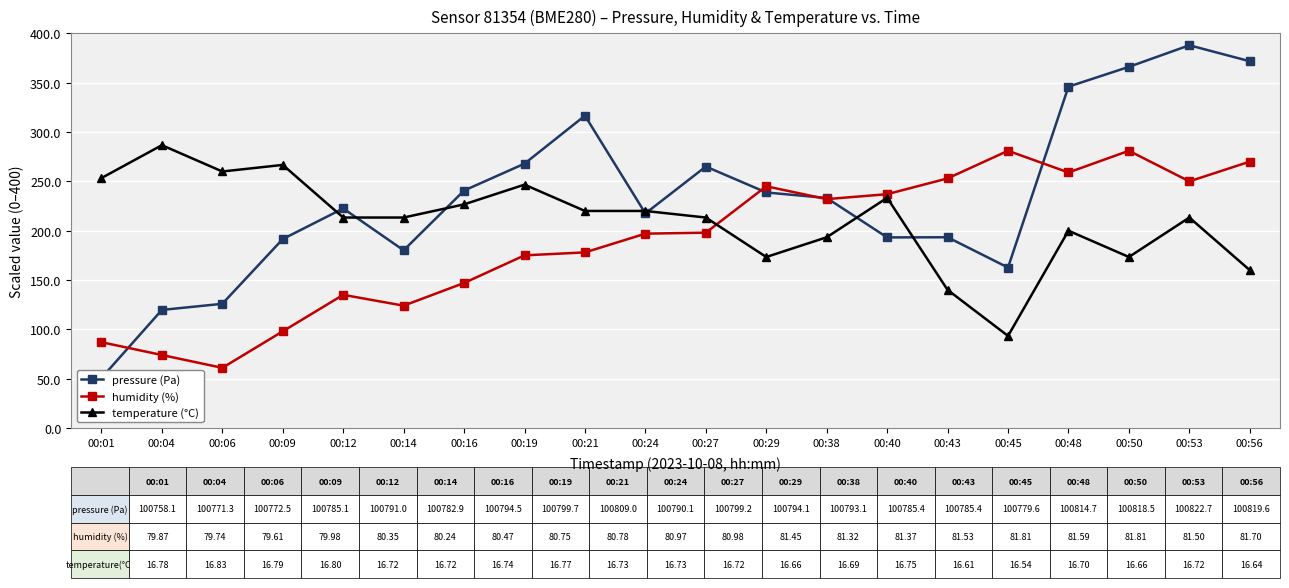

List the labels in order of humidity (%) value, largest first.

00:45, 00:50, 00:56, 00:48, 00:43, 00:53, 00:29, 00:40, 00:38, 00:27, 00:24, 00:21, 00:19, 00:16, 00:12, 00:14, 00:09, 00:01, 00:04, 00:06